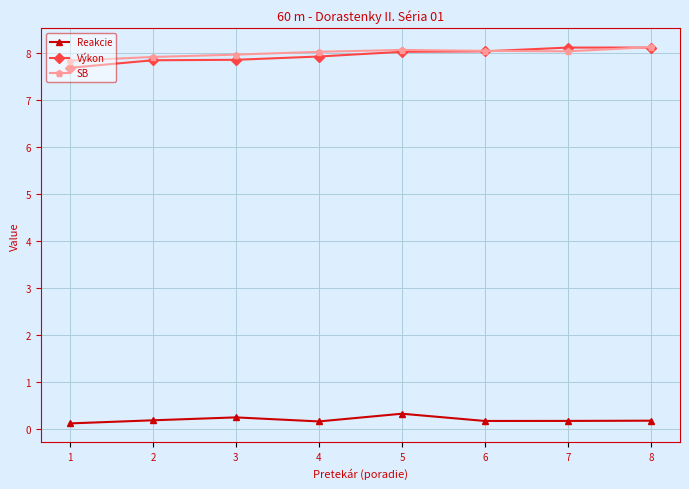

True or false: Reakcie has a value of 0.2 at 7.

True